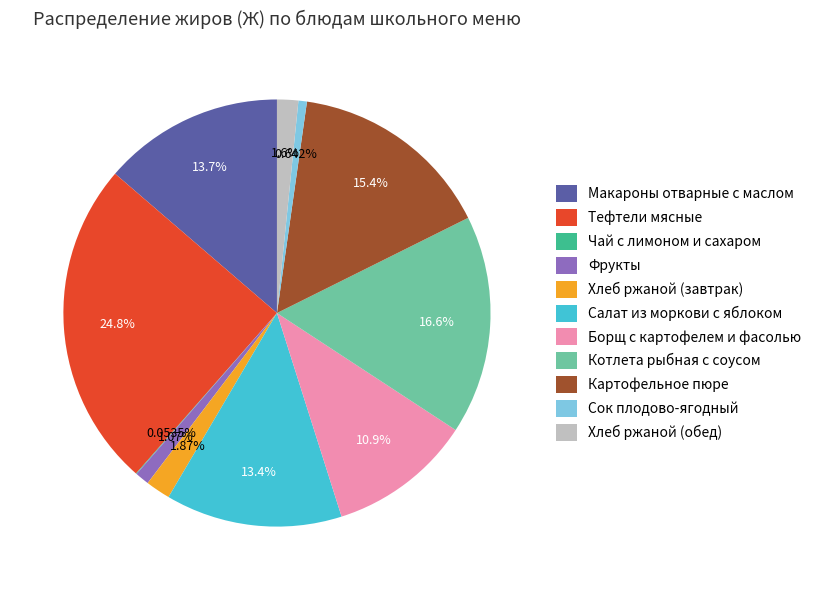

Do Борщ с картофелем и фасолью and Салат из моркови с яблоком together represent more than half of the pie?

No